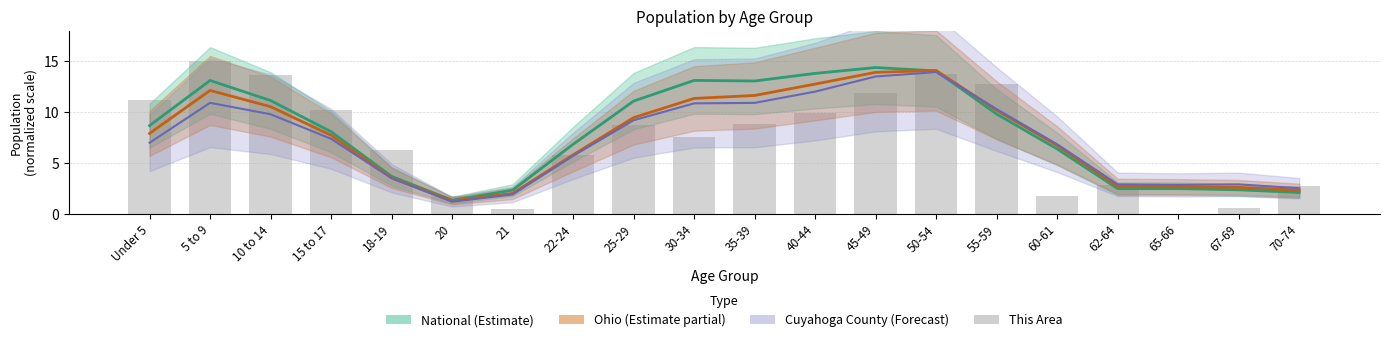

Reading left to right, what are all the values shown in this chart?

11.2	15.0	13.7	10.2	6.3	1.7	0.5	5.8	8.8	7.5	8.9	9.9	11.9	13.8	12.7	1.8	2.8	0.0	0.6	2.7